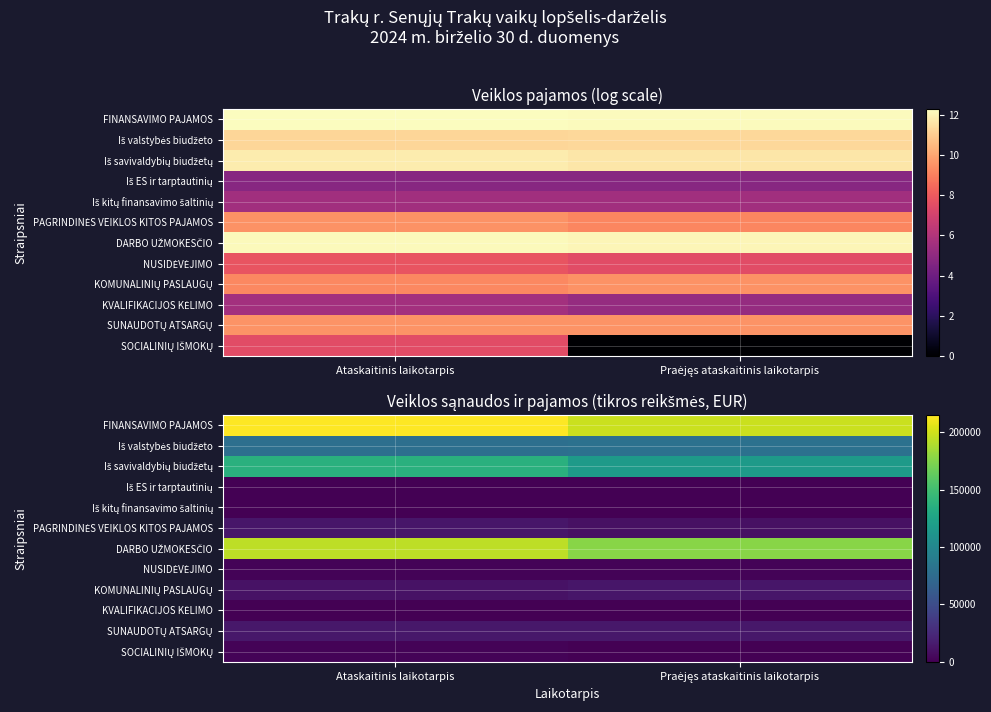

What is the maximum value shown in the chart?

215210.4